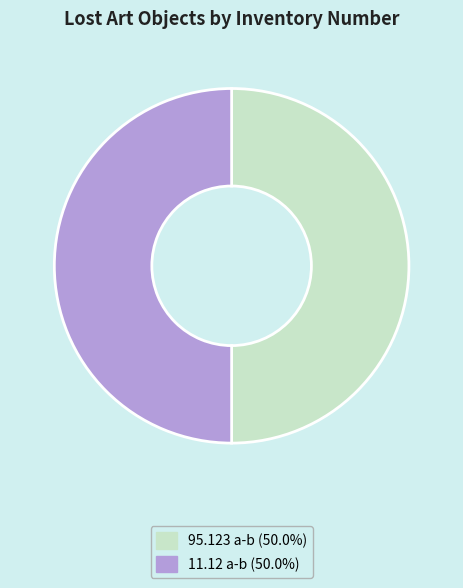

Do 11.12 a-b and 95.123 a-b together represent more than half of the pie?

Yes